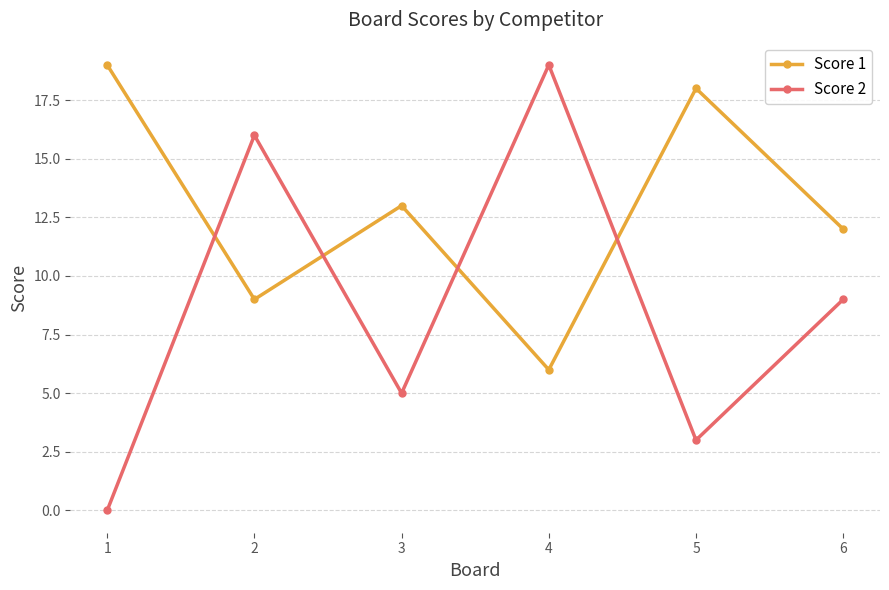

What is the difference between the maximum and minimum values in the Score 1 series?

13